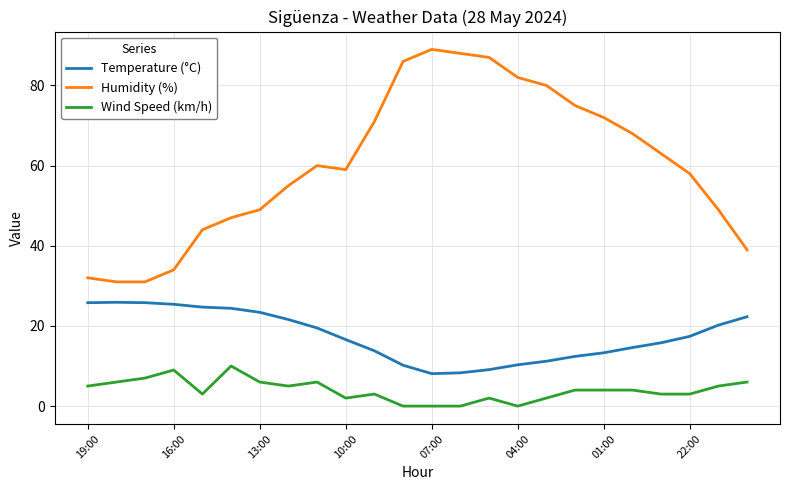

Rank the series by their maximum value, from lowest to highest.

Wind Speed (km/h), Temperature (°C), Humidity (%)